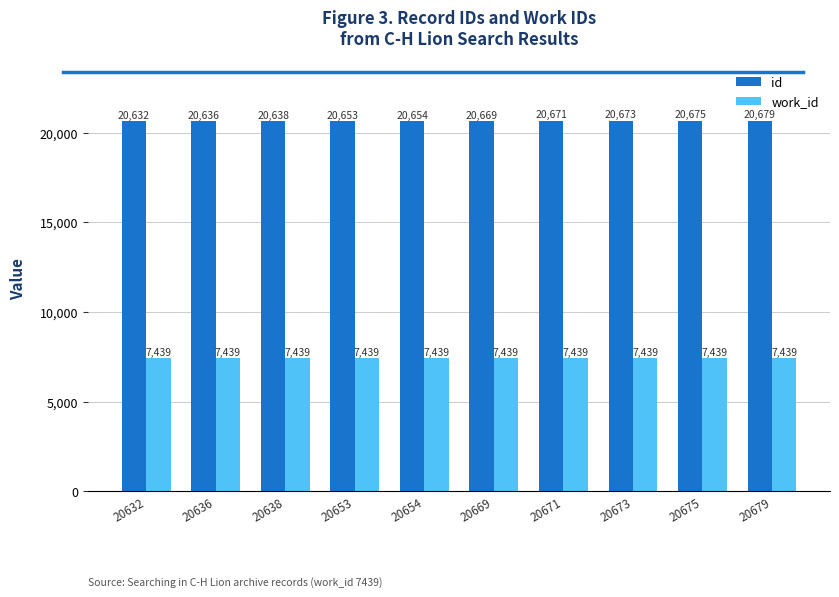

Is it true that work_id equals 3283 at 20673?

False